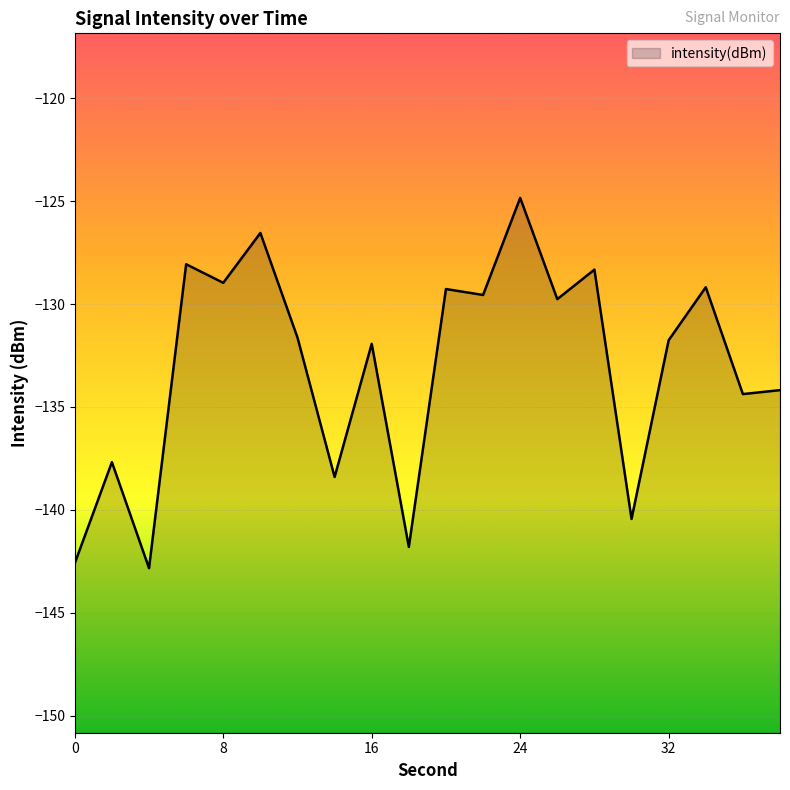

Where is the first local minimum?

4